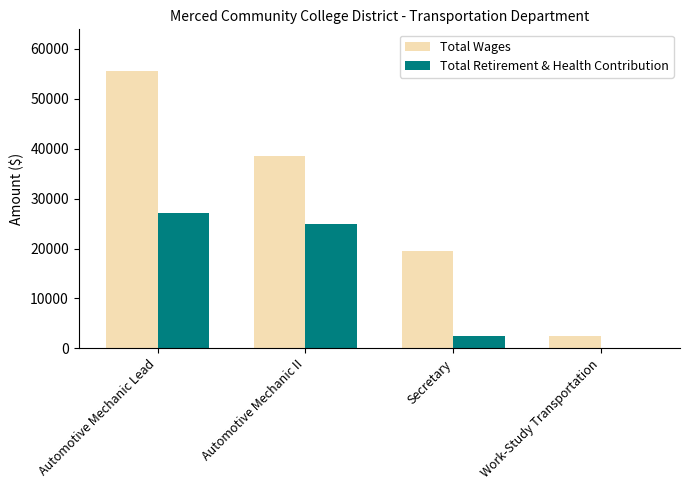

Are the bars horizontal?

No